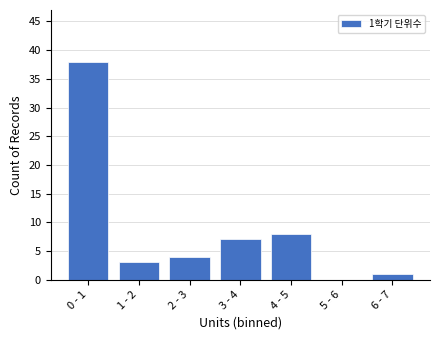

Reading left to right, transcribe all the data shown in this chart.

0 - 1=38	1 - 2=3	2 - 3=4	3 - 4=7	4 - 5=8	5 - 6=0	6 - 7=1